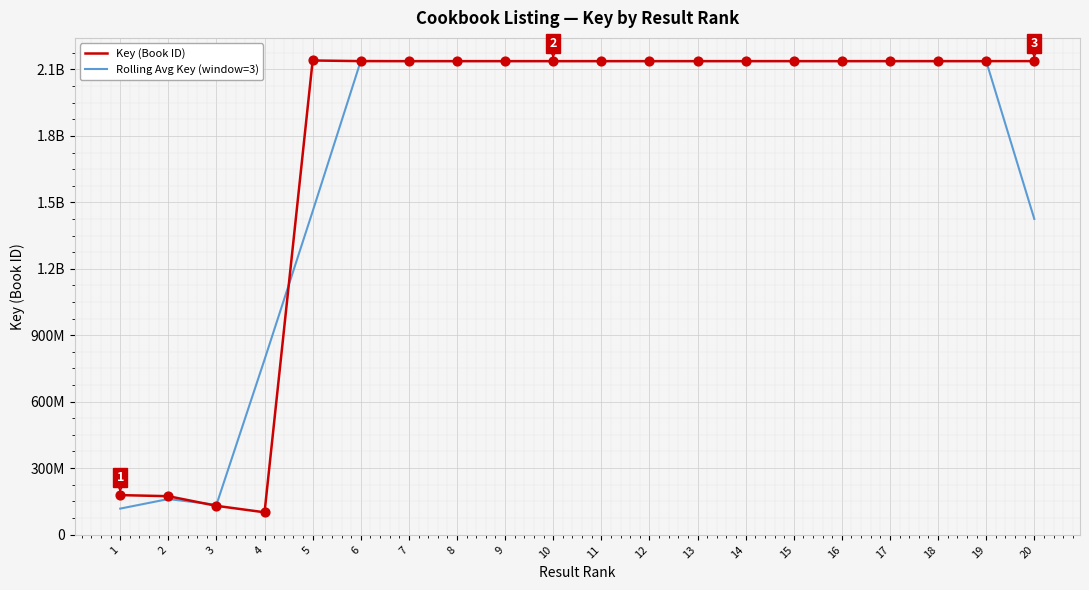

What are all the series names shown in the legend?

Key (Book ID), Rolling Avg Key (window=3)